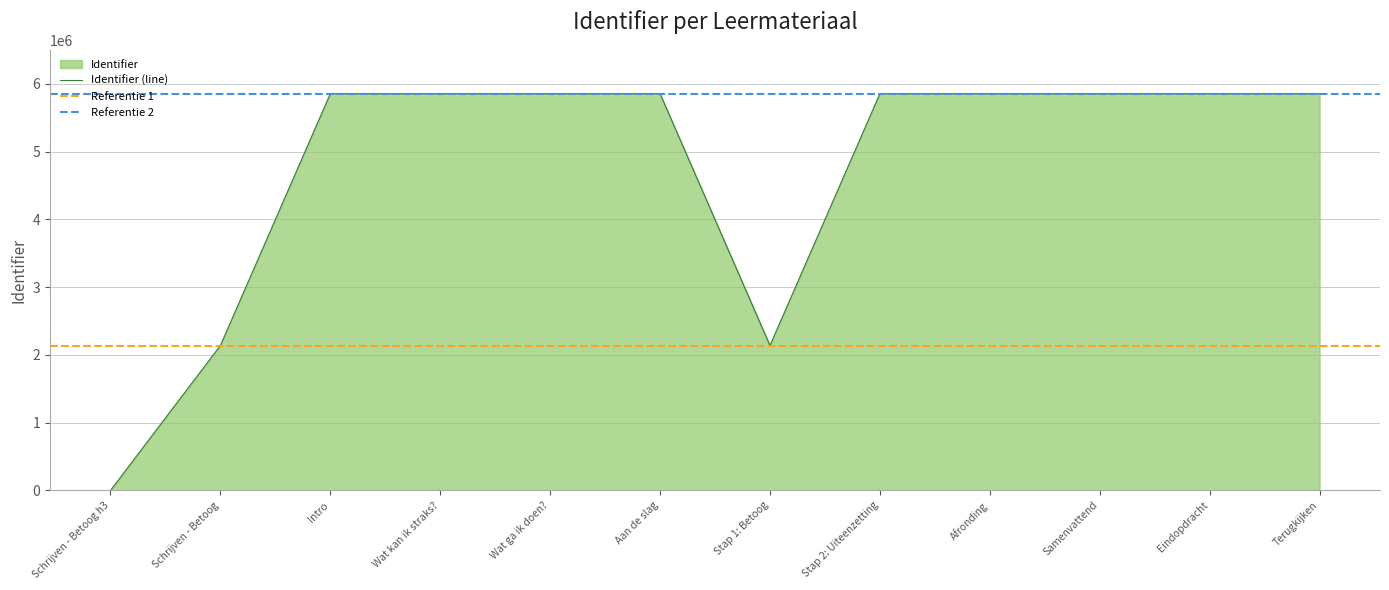

Reading left to right, extract all data points from this chart.

Schrijven - Betoog h3=0	Schrijven - Betoog=2137957	Intro=5852706	Wat kan ik straks?=5852708	Wat ga ik doen?=5852709	Aan de slag=5852711	Stap 1: Betoog=2137963	Stap 2: Uiteenzetting=5852714	Afronding=5852719	Samenvattend=5852720	Eindopdracht=5852724	Terugkijken=5852725